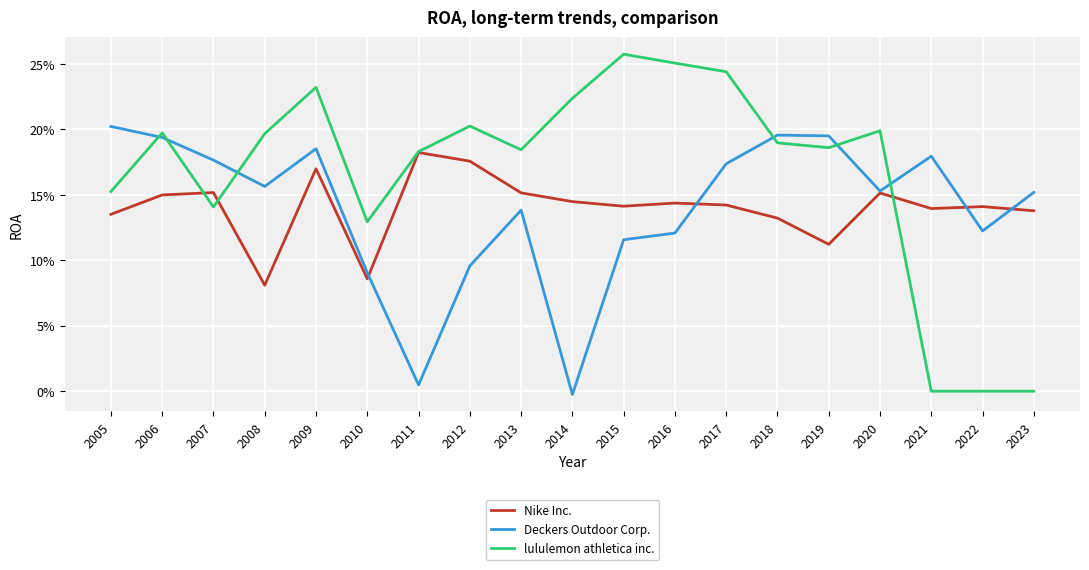

What are all the series names shown in the legend?

Nike Inc., Deckers Outdoor Corp., lululemon athletica inc.